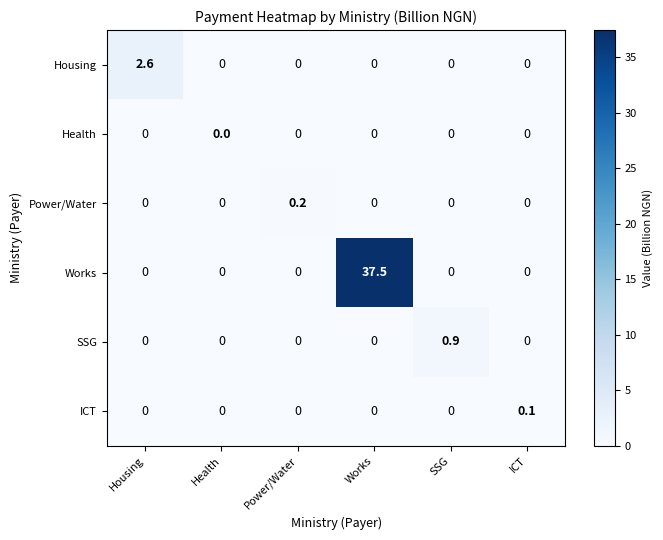

Count the Power/Water values in the range 0 to 1.

6